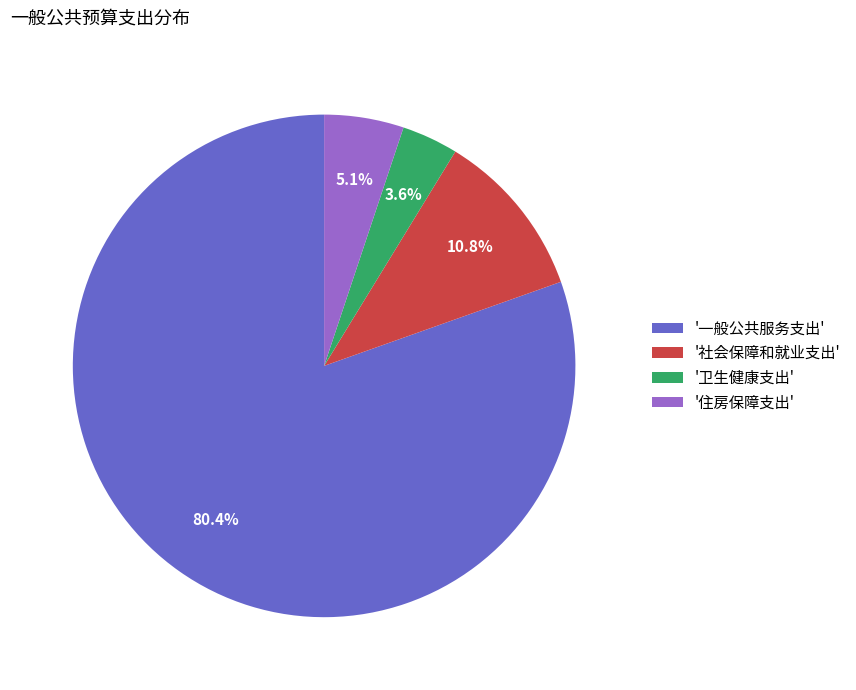

How many segments does this pie chart have?

4